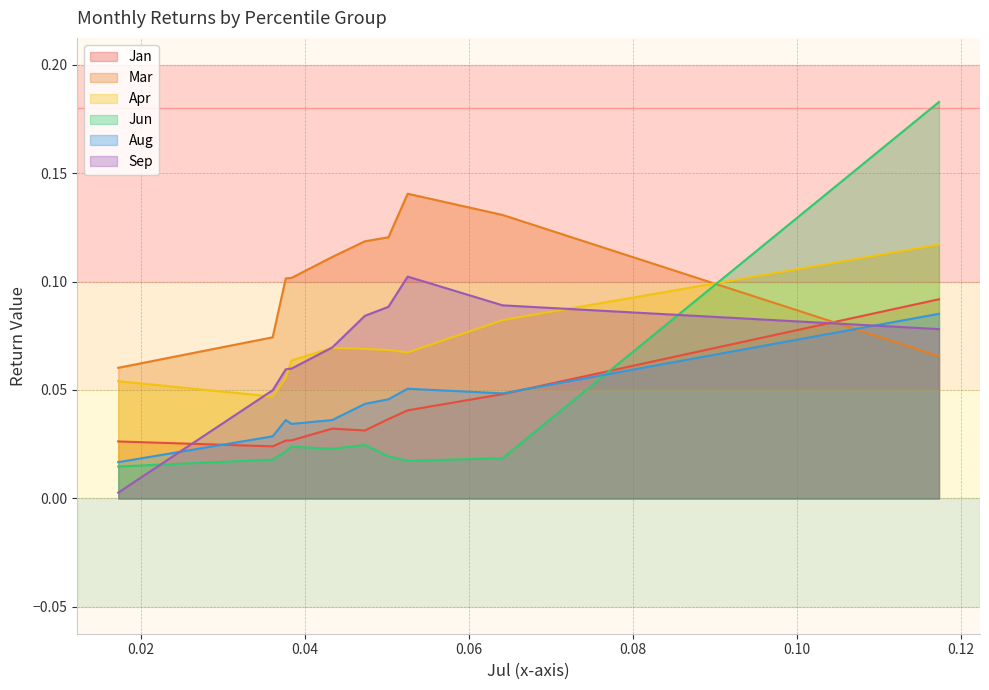

Is it true that Sep equals 0.1 at pct75?

True